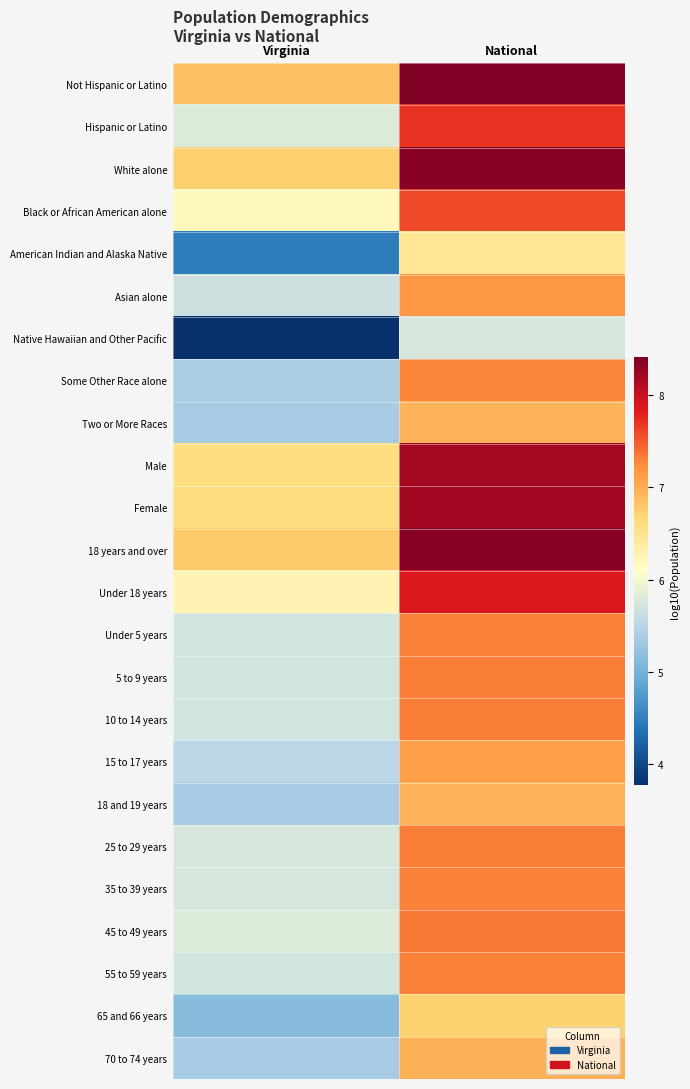

Count the number of categories in the chart.

2